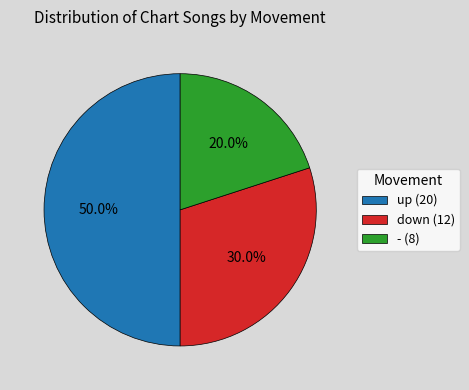

Which slice is the largest?

up